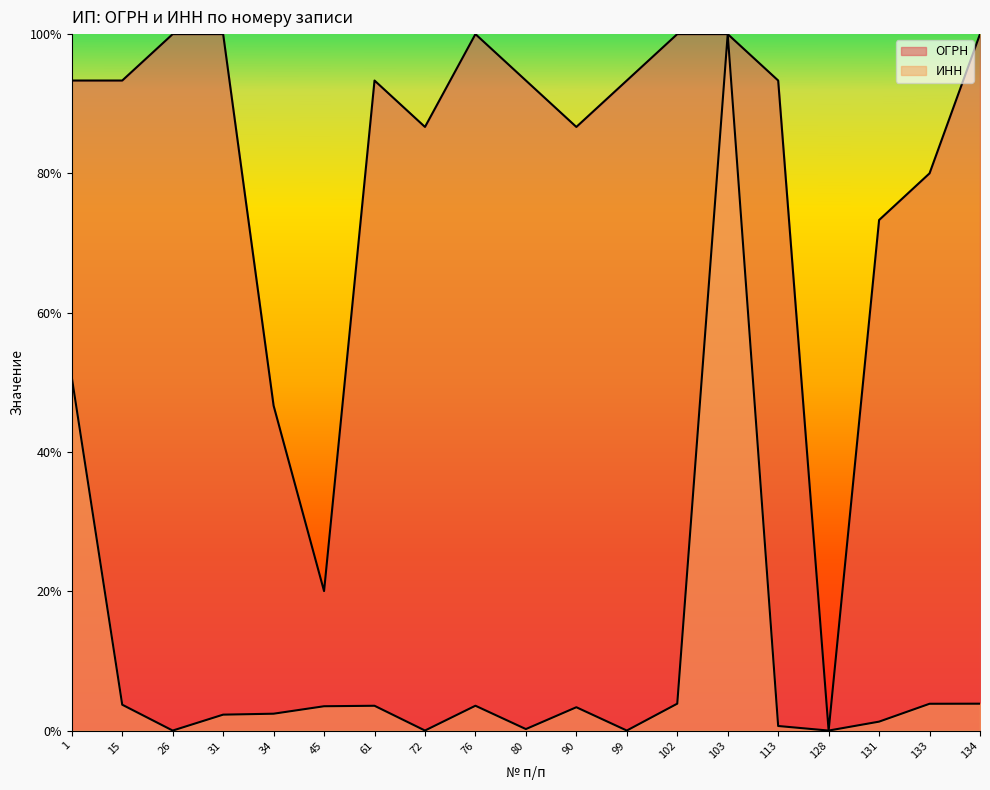

True or false: ИНН has a value of 0.0 at 99.

True